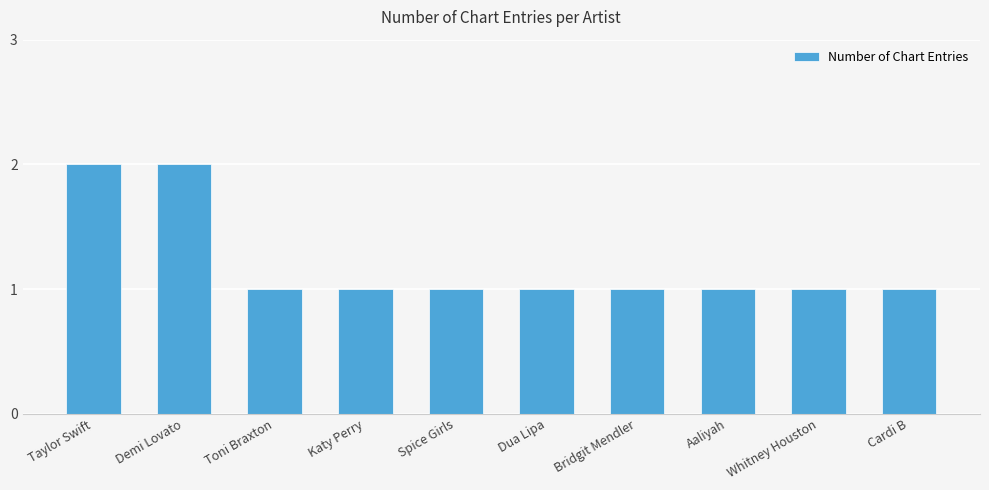

The chart shows a value of 1 at Bridgit Mendler. True or false?

True